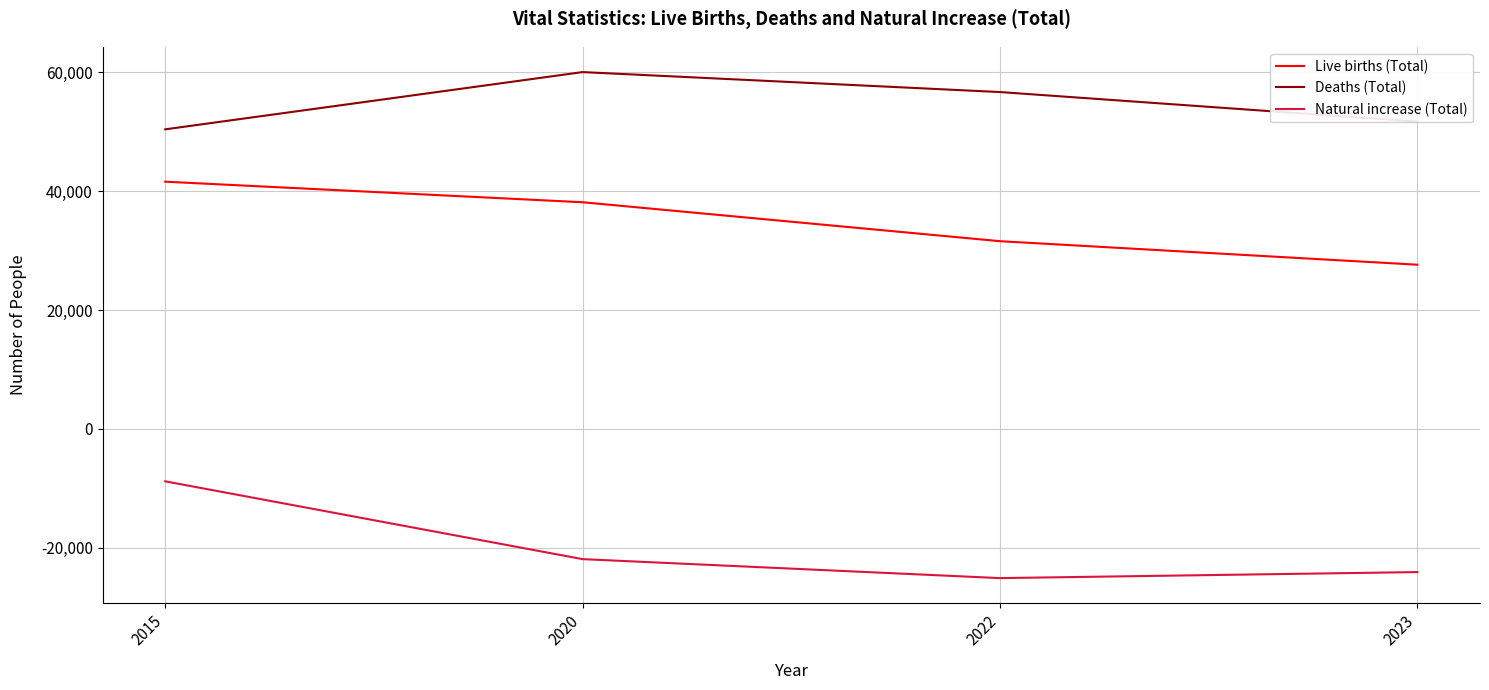

Between 2015 and 2022, which series saw the biggest shift?

Natural increase (Total)